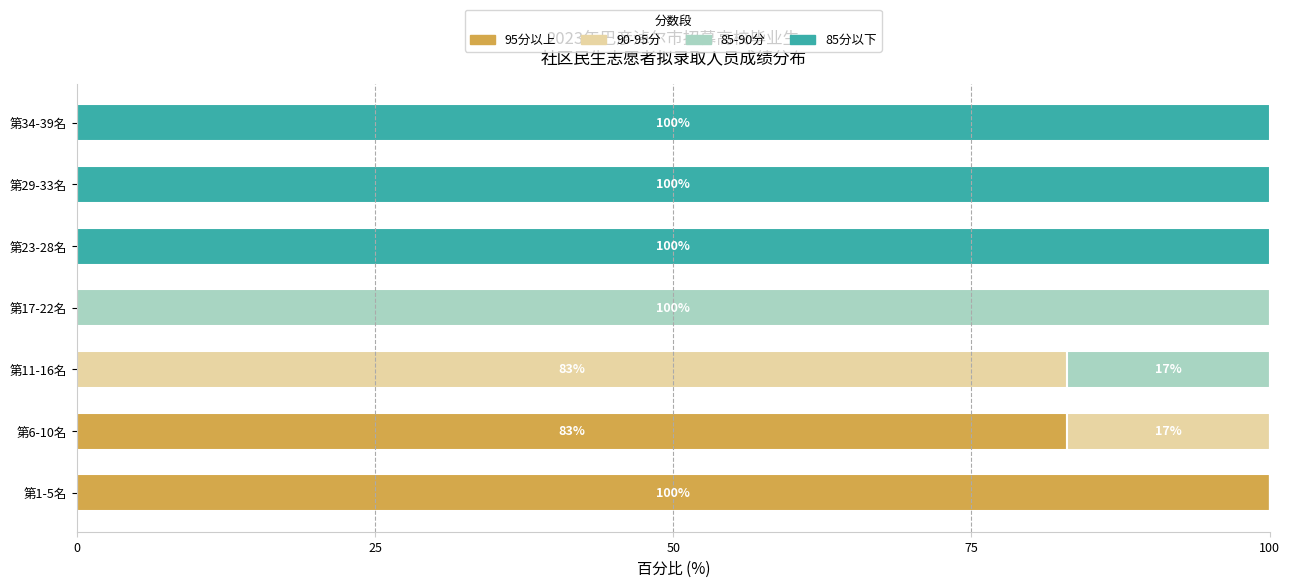

True or false: 95分以上 has a value of 55 at 第11-16名.

False